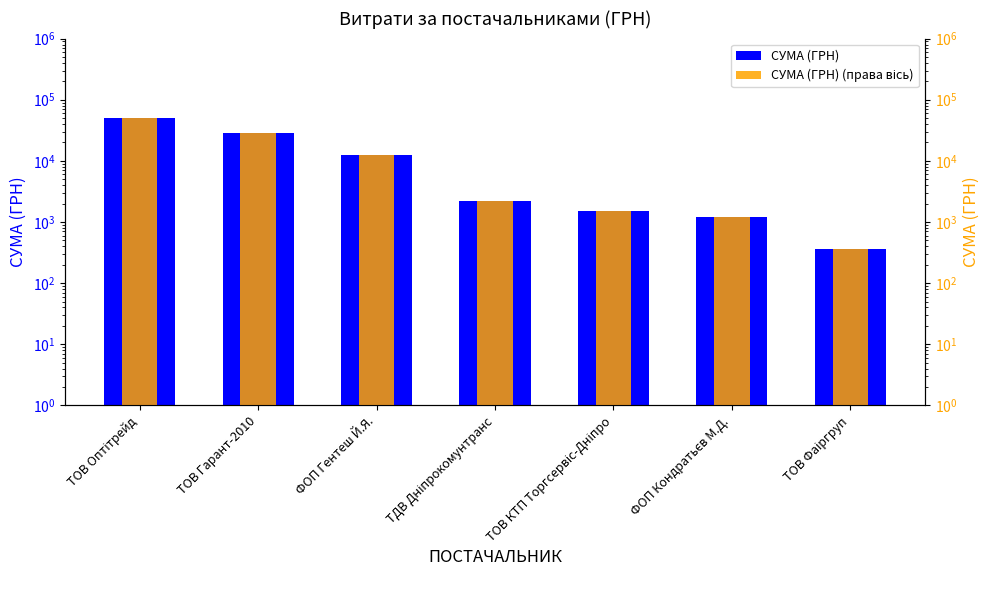

What is the label of the 6th bar from the left?

ФОП Кондратьєв М.Д.